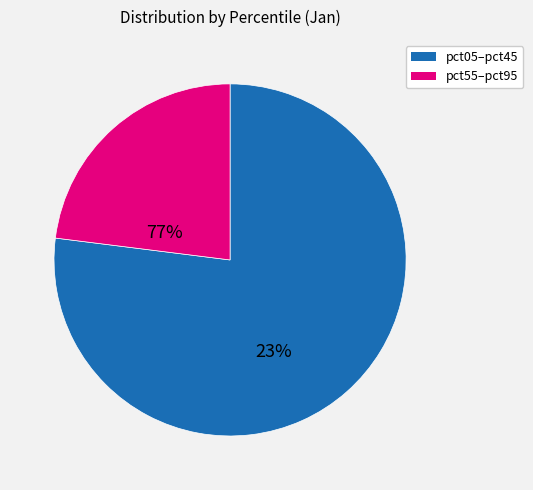

Is there a majority slice in this chart?

Yes